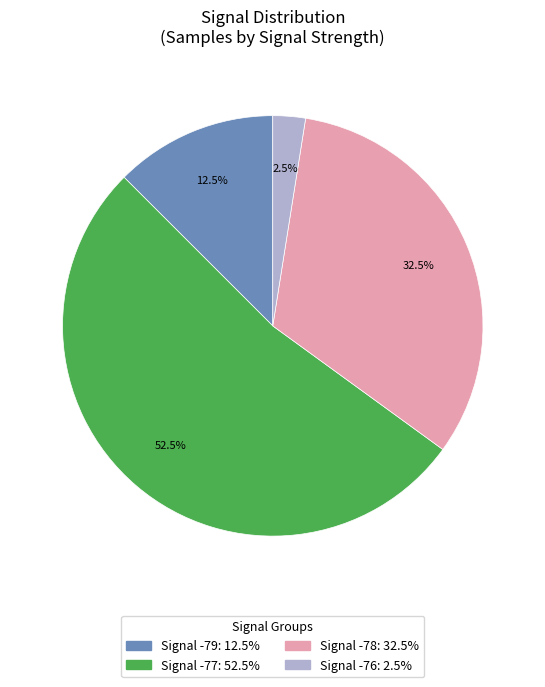

Is there any slice that represents more than half of the pie?

Yes